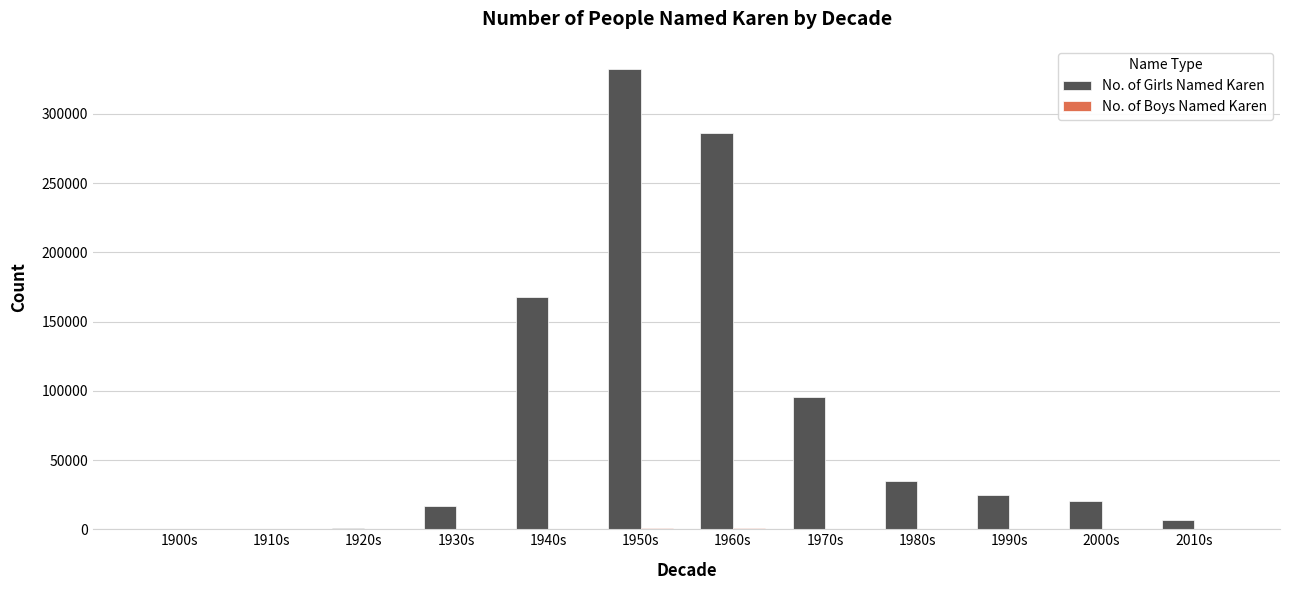

Between 1940s and 1960s, which series saw the biggest shift?

No. of Girls Named Karen